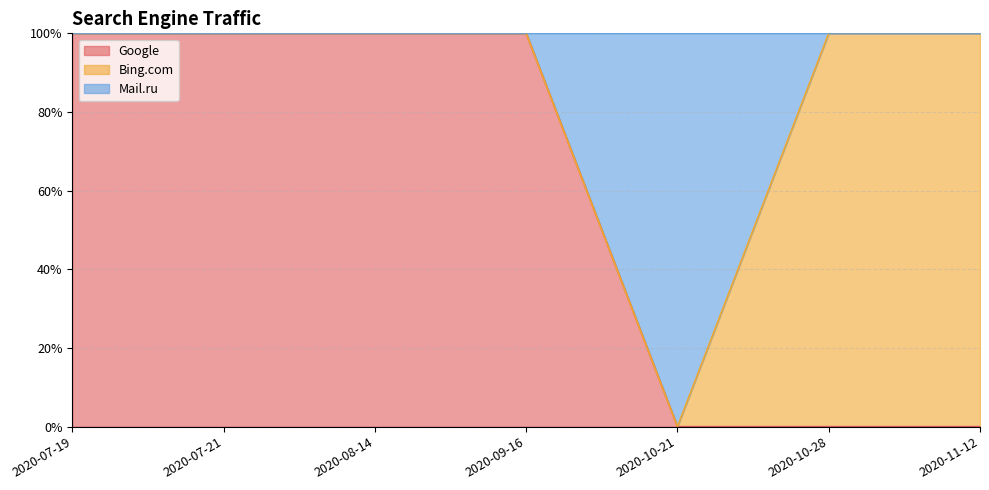

At which label is Mail.ru closest to 0?

2020-10-21